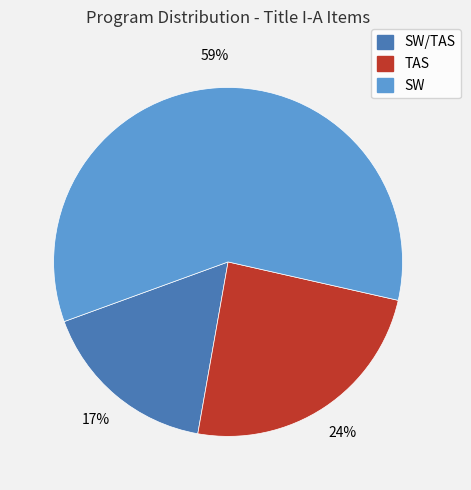

To the nearest percent, what is the difference between the largest and smallest slice percentages?

42%